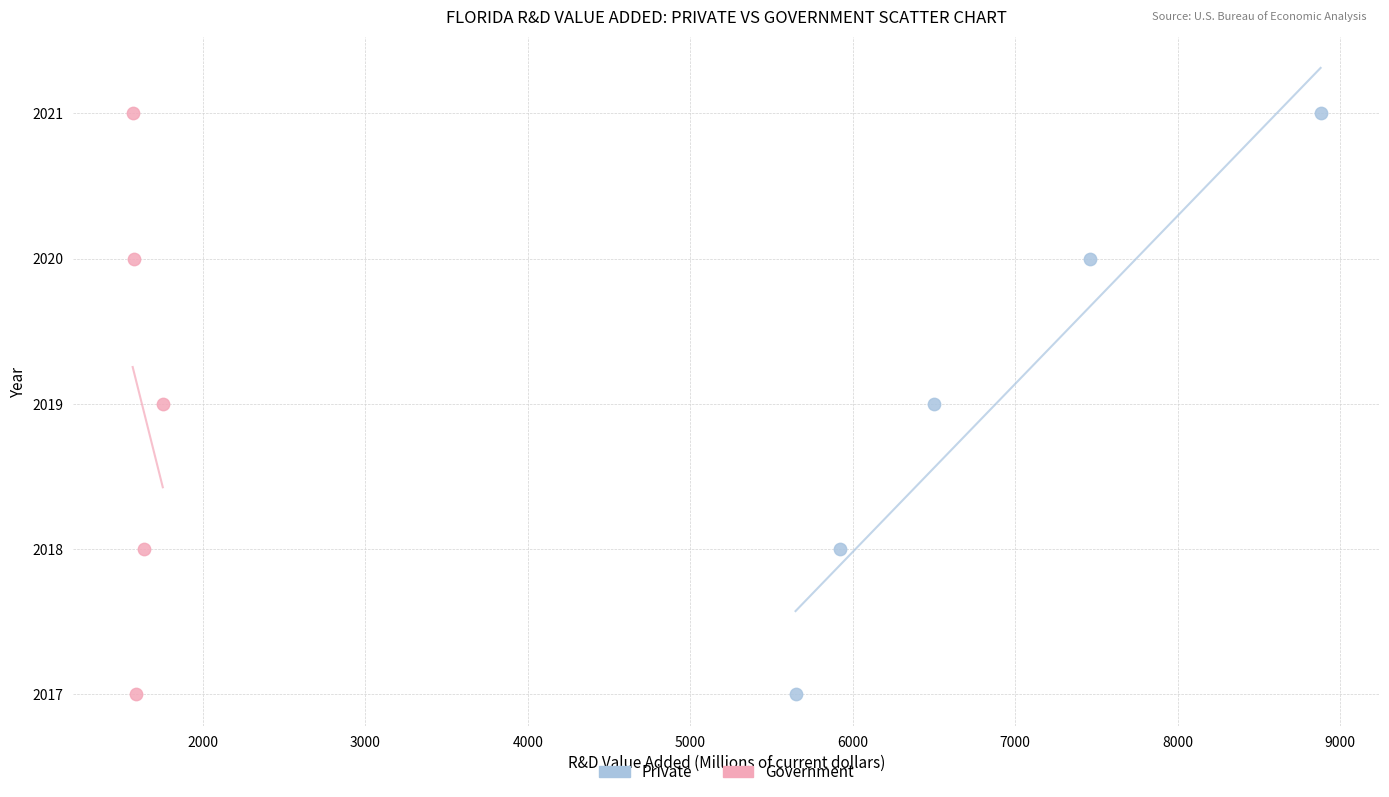

What are all the series names shown in the legend?

Private, Government